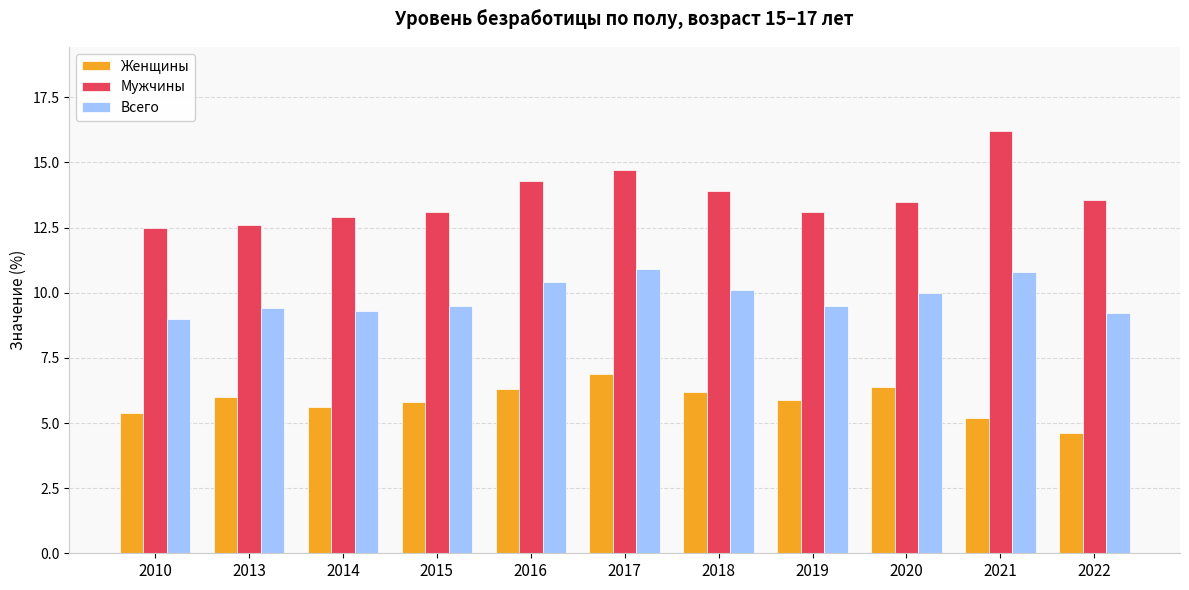

What is the smallest value displayed?

4.6